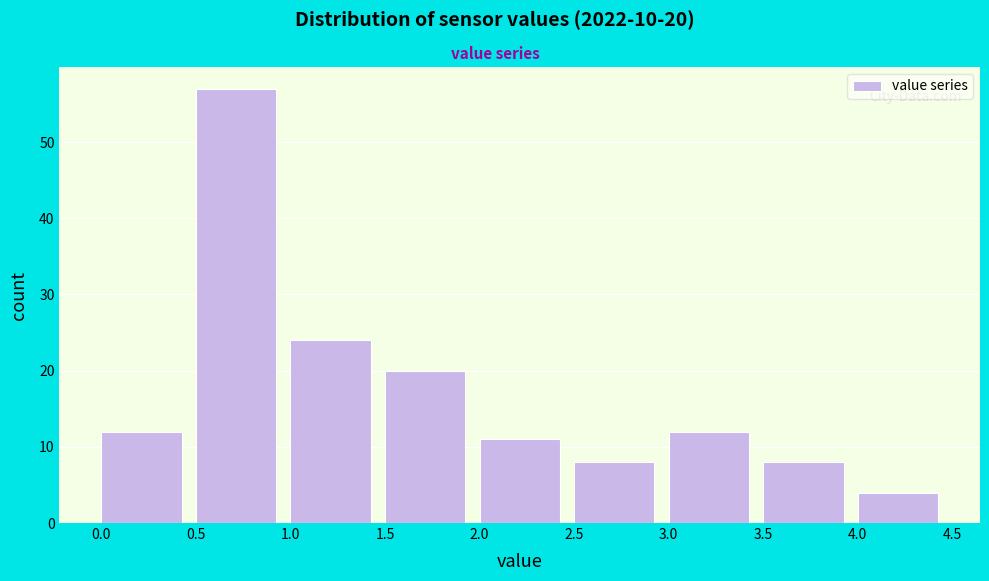

Over which range of the x-axis is the bar tallest?

0.5 to 1.0